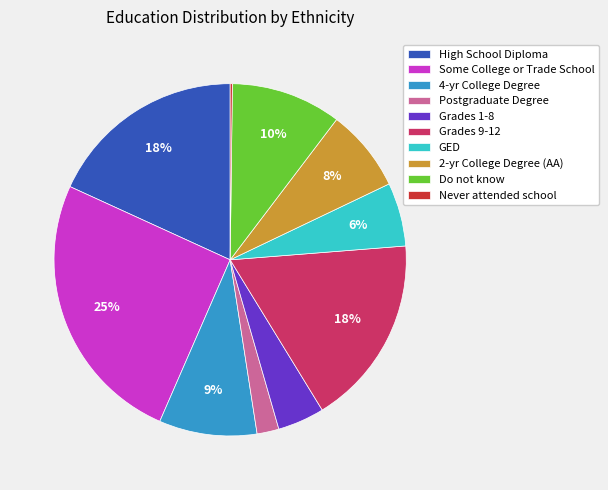

Is the sum of High School Diploma and Grades 1-8 greater than half?

No